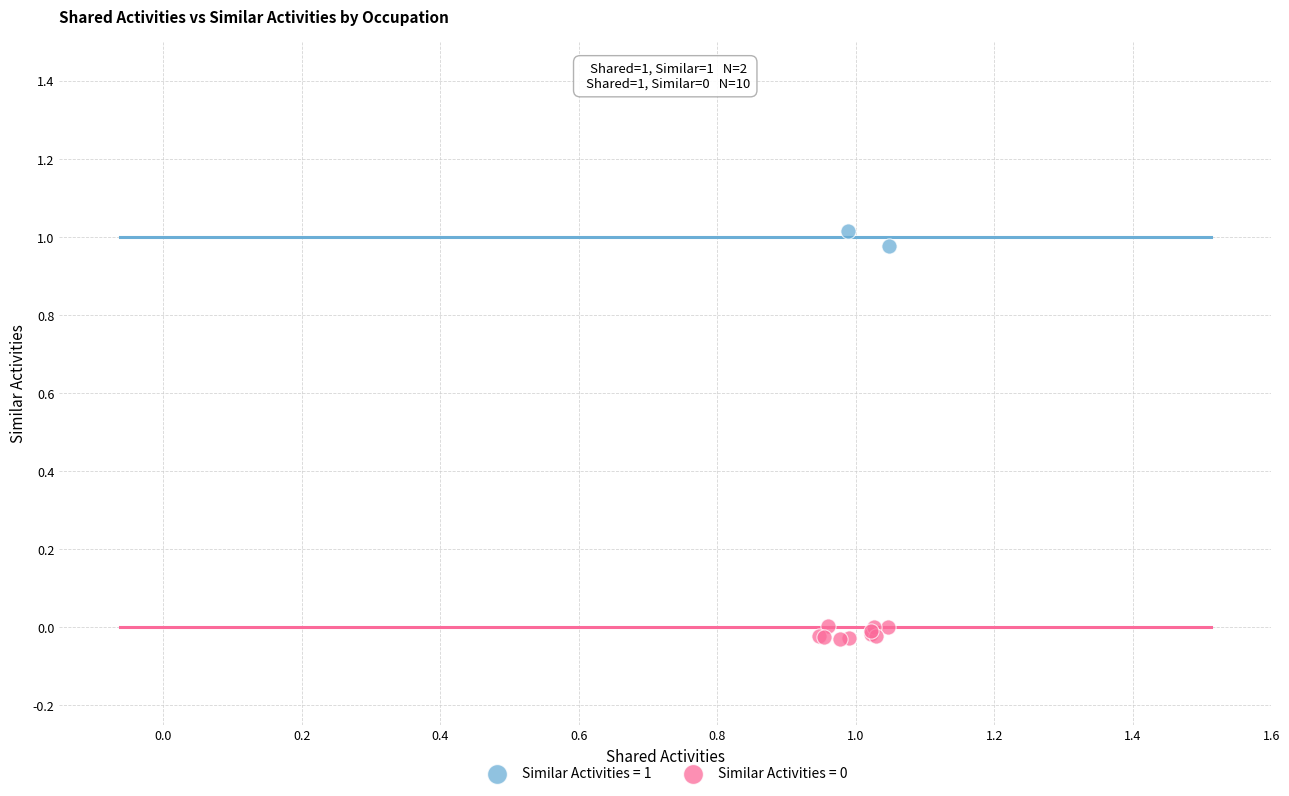

Which series contains the highest Y value?

Similar Activities = 1